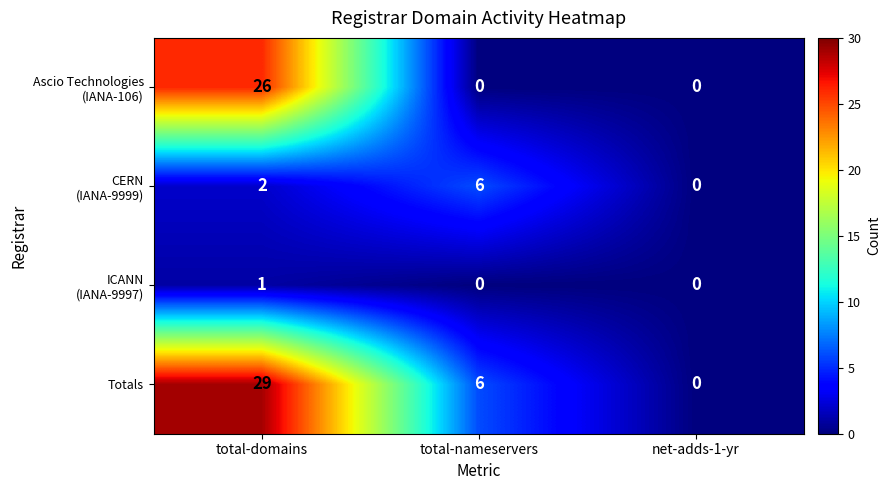

What is the maximum value shown in the chart?

29